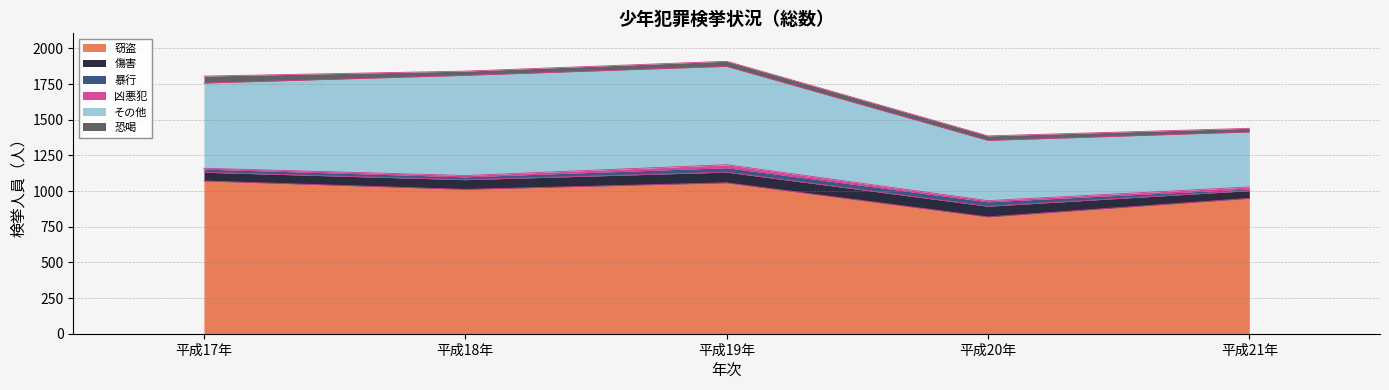

At which category is the sum across all series the highest?

平成19年